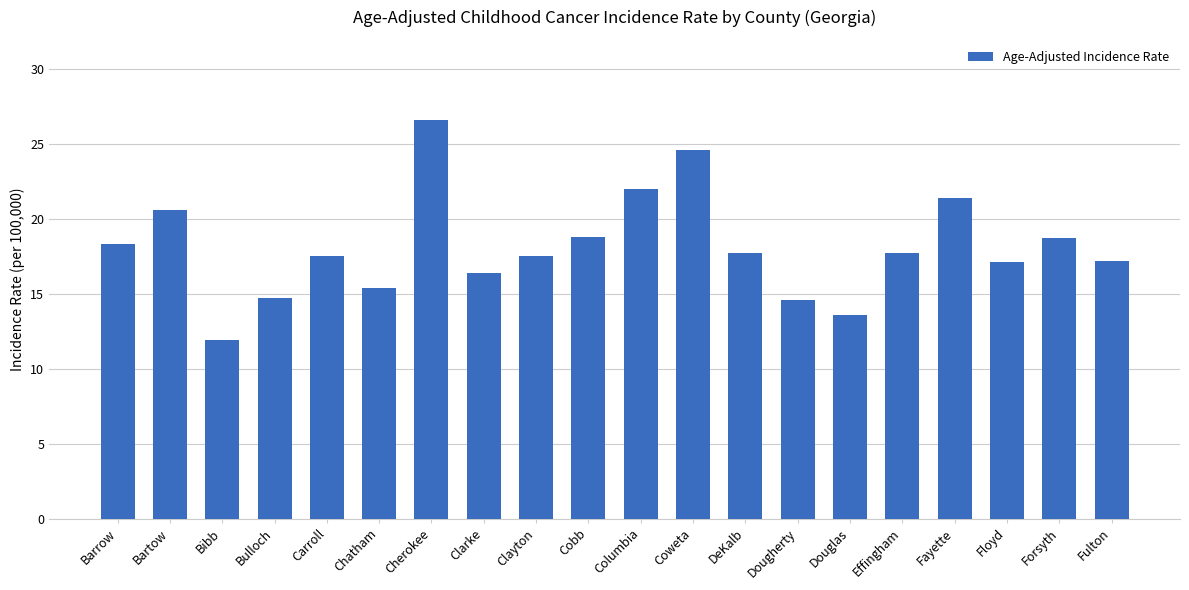

How many data points does each series have?

20